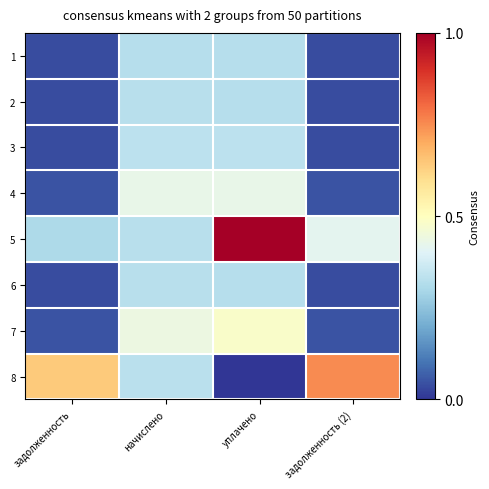

Reading left to right, transcribe all the data shown in this chart.

1: задолженность=0.0	начислено=0.3	уплачено=0.3	задолженность (2)=0.0
2: задолженность=0.0	начислено=0.3	уплачено=0.3	задолженность (2)=0.0
3: задолженность=0.0	начислено=0.3	уплачено=0.3	задолженность (2)=0.0
4: задолженность=0.0	начислено=0.4	уплачено=0.4	задолженность (2)=0.0
5: задолженность=0.3	начислено=0.3	уплачено=1.0	задолженность (2)=0.4
6: задолженность=0.0	начислено=0.3	уплачено=0.3	задолженность (2)=0.0
7: задолженность=0.0	начислено=0.4	уплачено=0.5	задолженность (2)=0.0
8: задолженность=0.6	начислено=0.3	уплачено=0.0	задолженность (2)=0.8